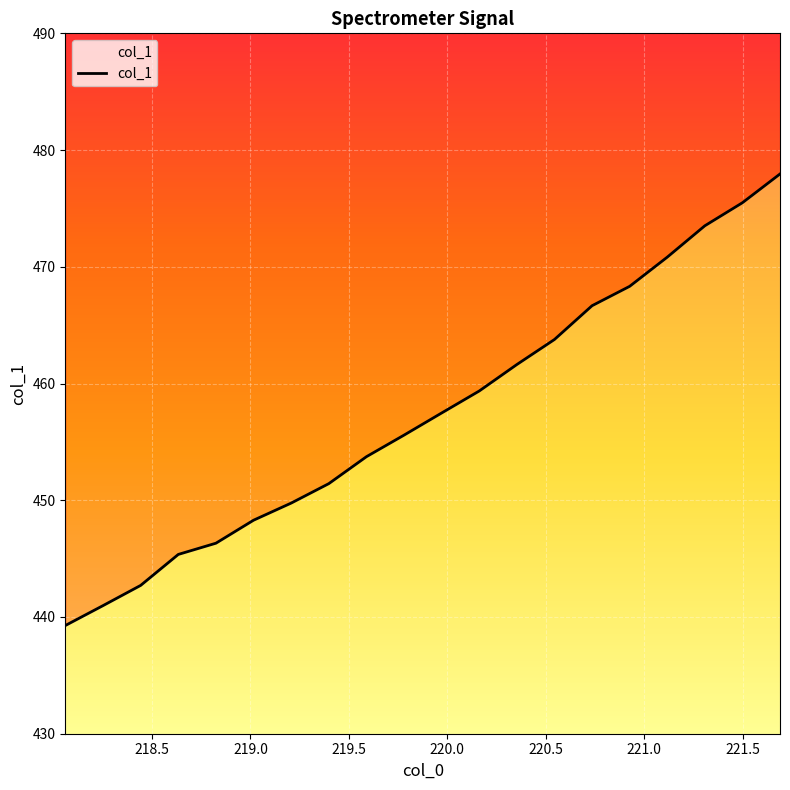

What is the label of the 2nd point from the left?

218.2508